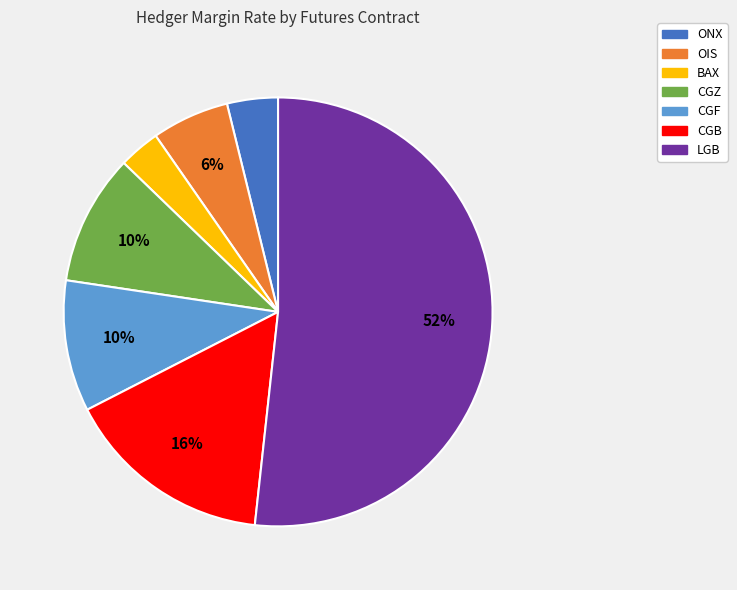

To the nearest percent, what is the average slice percentage?

14%